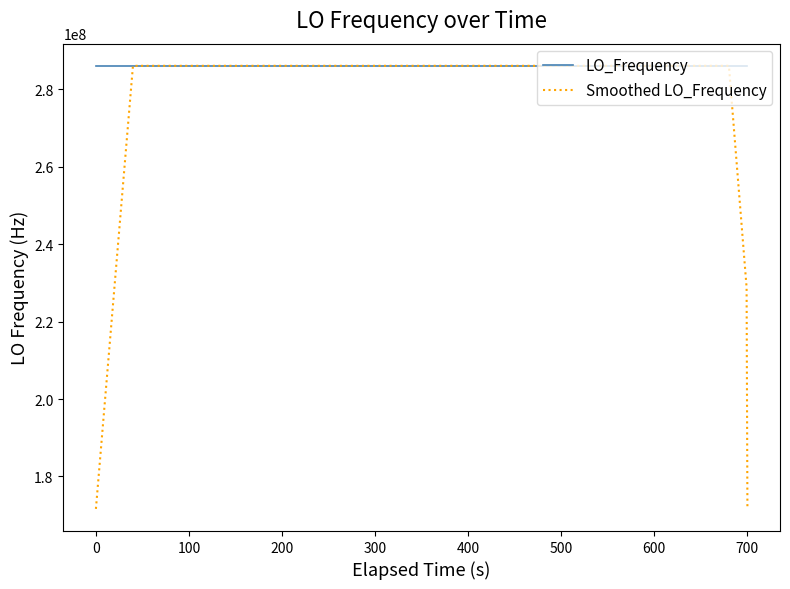

Which series has the largest total across all categories?

LO_Frequency